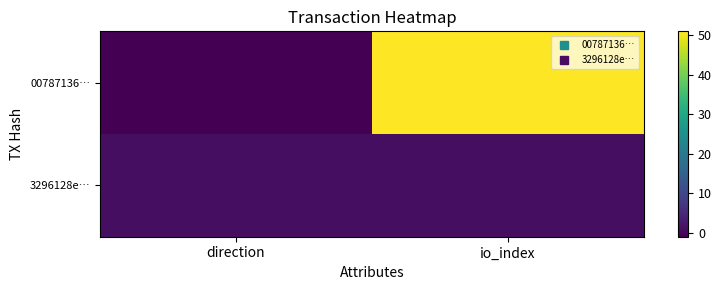

At direction, list the series in order from largest to smallest.

3296128e…, 00787136…